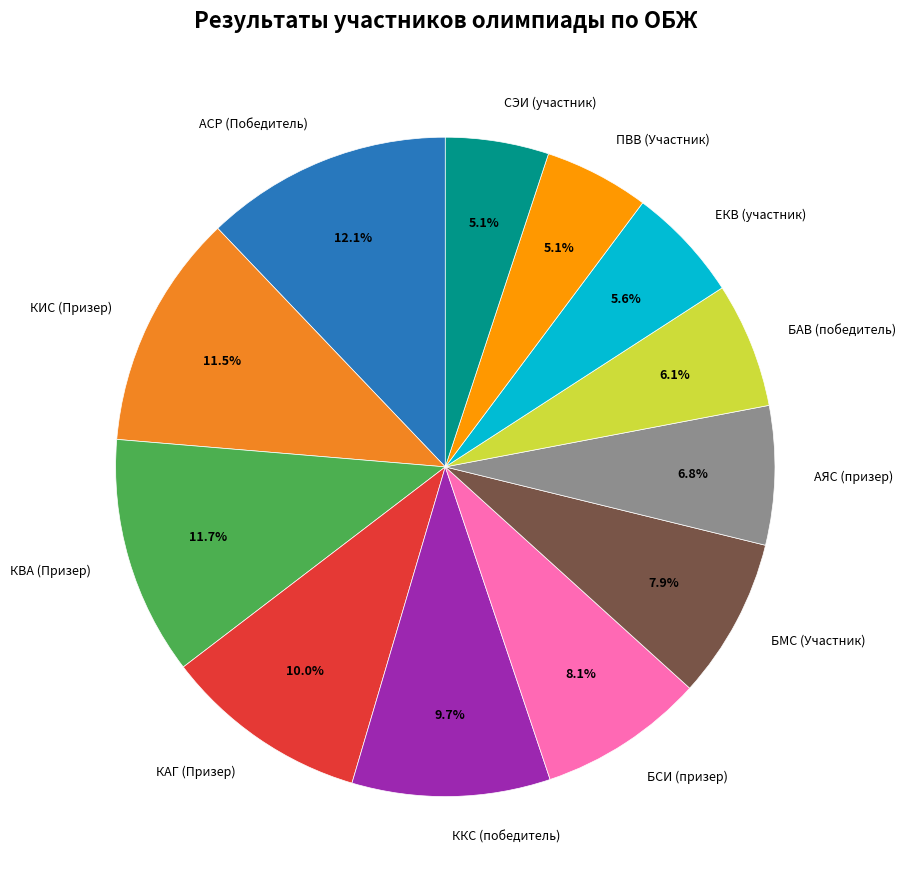

Does any single category account for the majority?

No